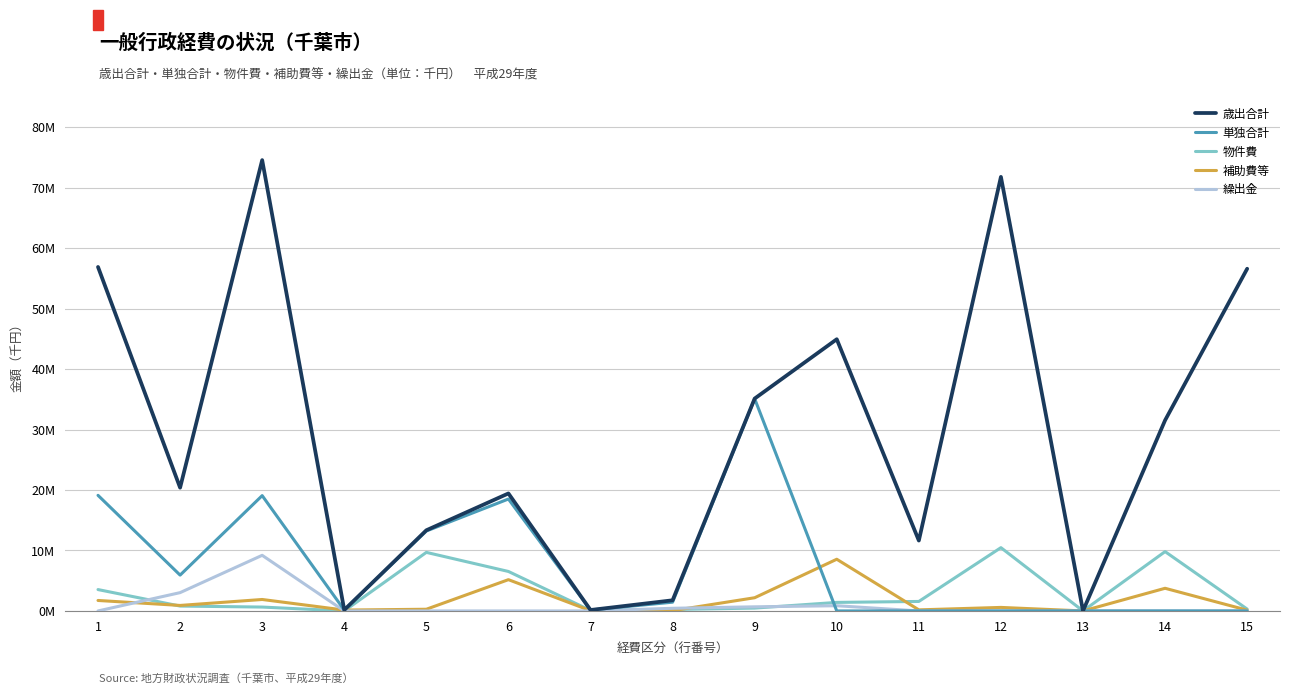

Which series ends up on top after the final intersection of 物件費 and 単独合計?

物件費